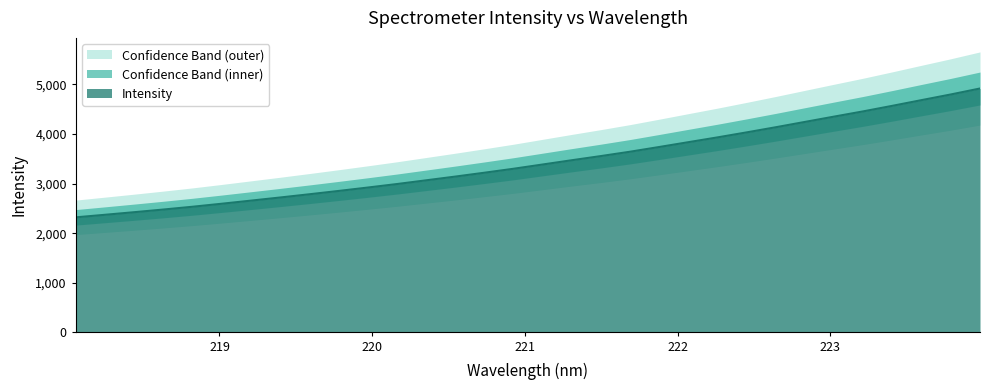

Approximately how many times larger is the value at 222.6447 compared to 221.3083?

1.2